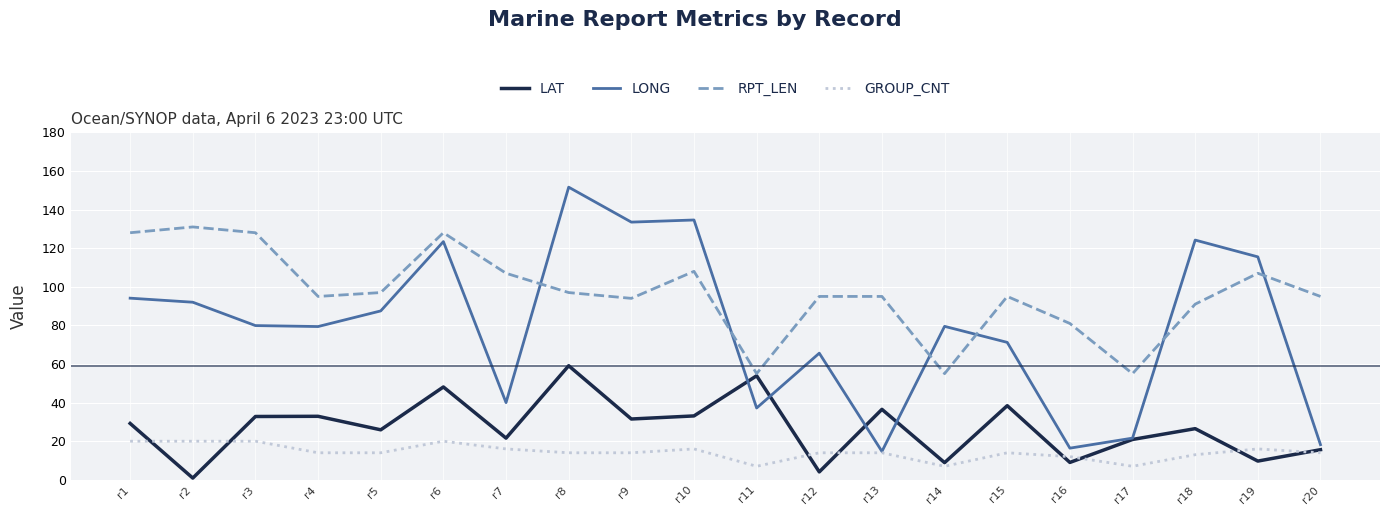

True or false: LONG and RPT_LEN intersect in this chart.

True